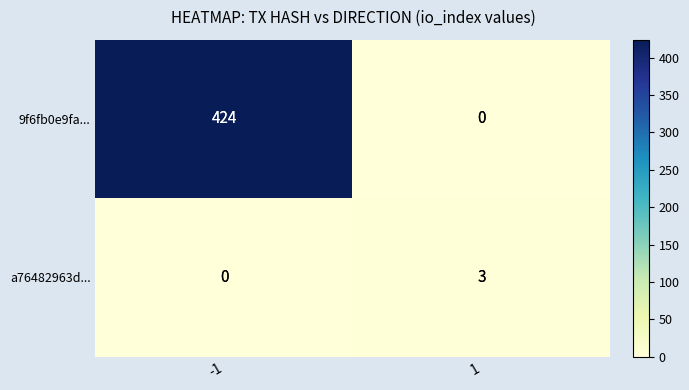

Reading right to left, what are all the values shown in this chart?

9f6fb0e9fa...: 0	424
a76482963d...: 3	0